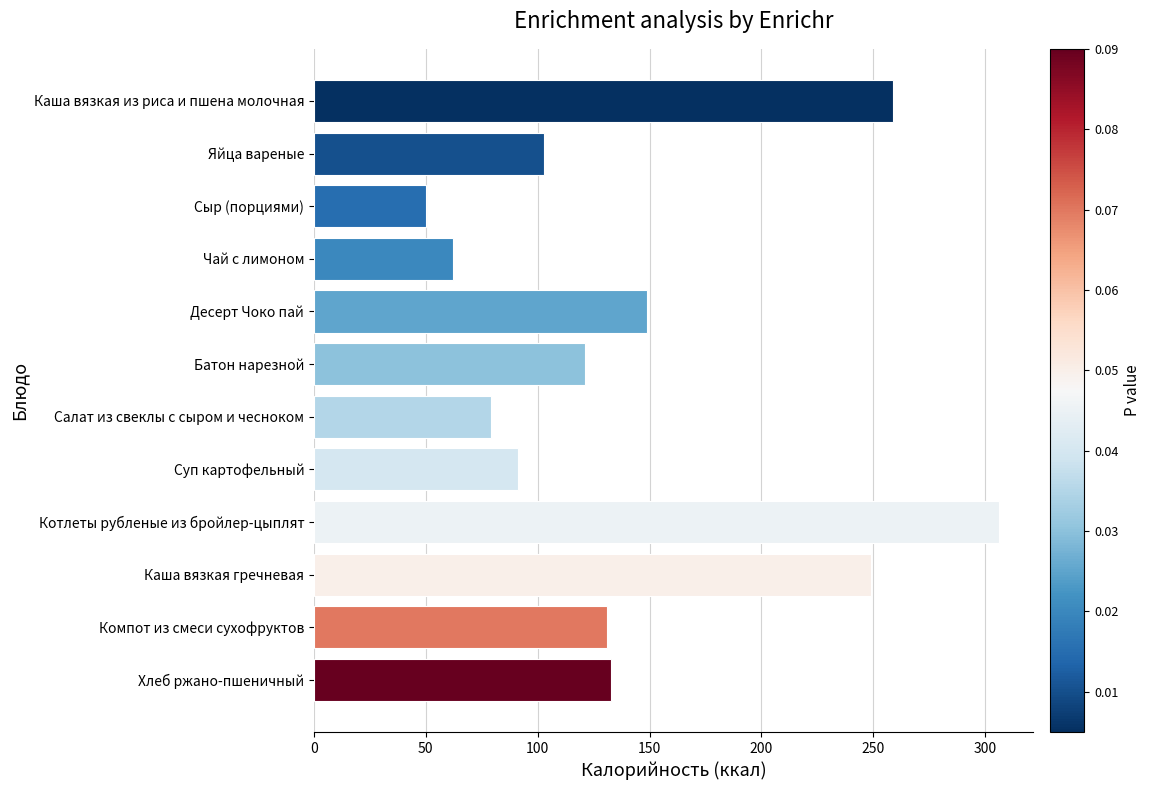

Which label corresponds to the largest value in the chart?

Котлеты рубленые из бройлер-цыплят